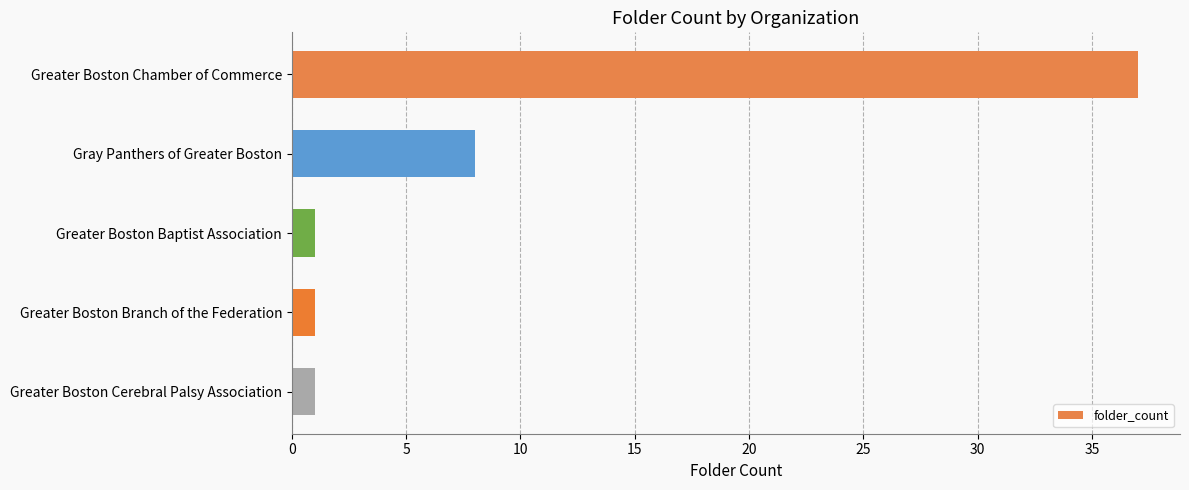

How many values are between 1 and 8?

4